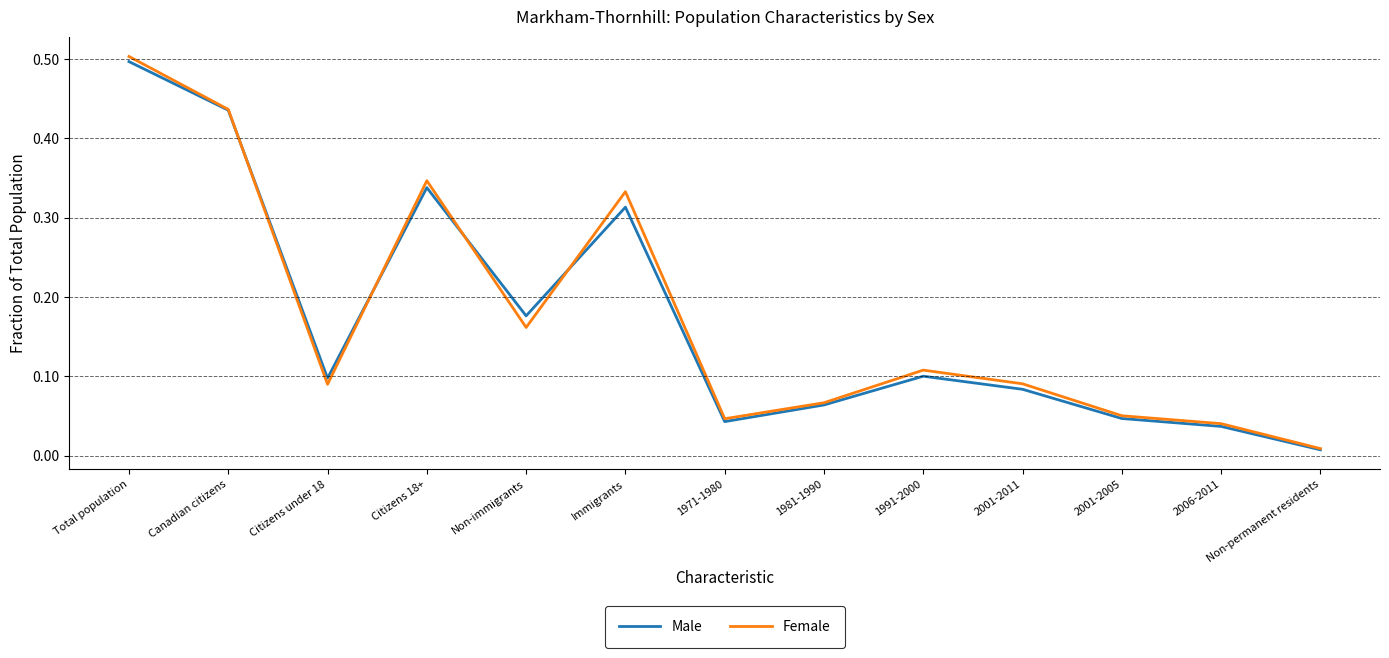

What position from the right is Immigrants?

8